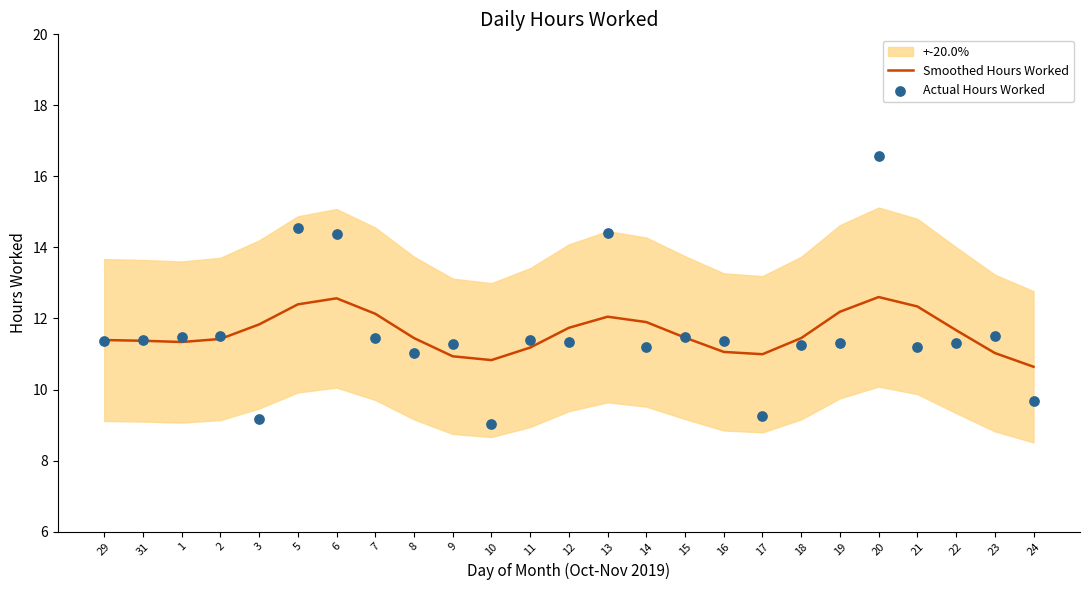

Which series reaches the minimum Y coordinate?

Actual Hours Worked